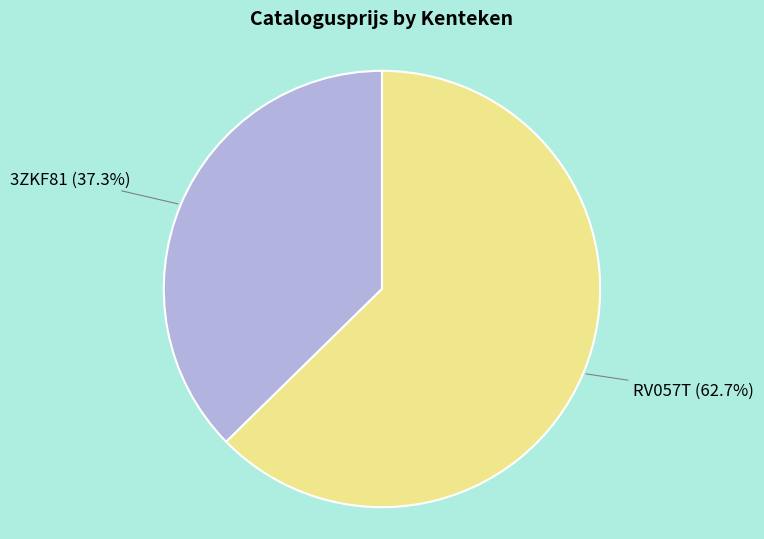

Which category has the smallest portion of the pie?

3ZKF81